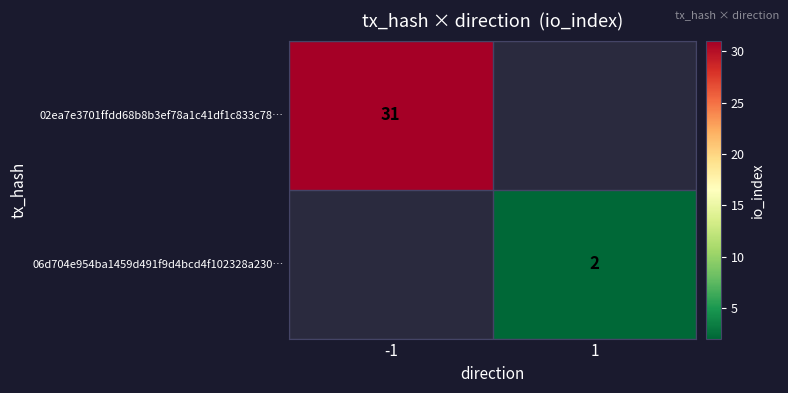

The value of 06d704e954ba1459d491f9d4bcd4f102328a230… at 1 is 1. True or false?

False